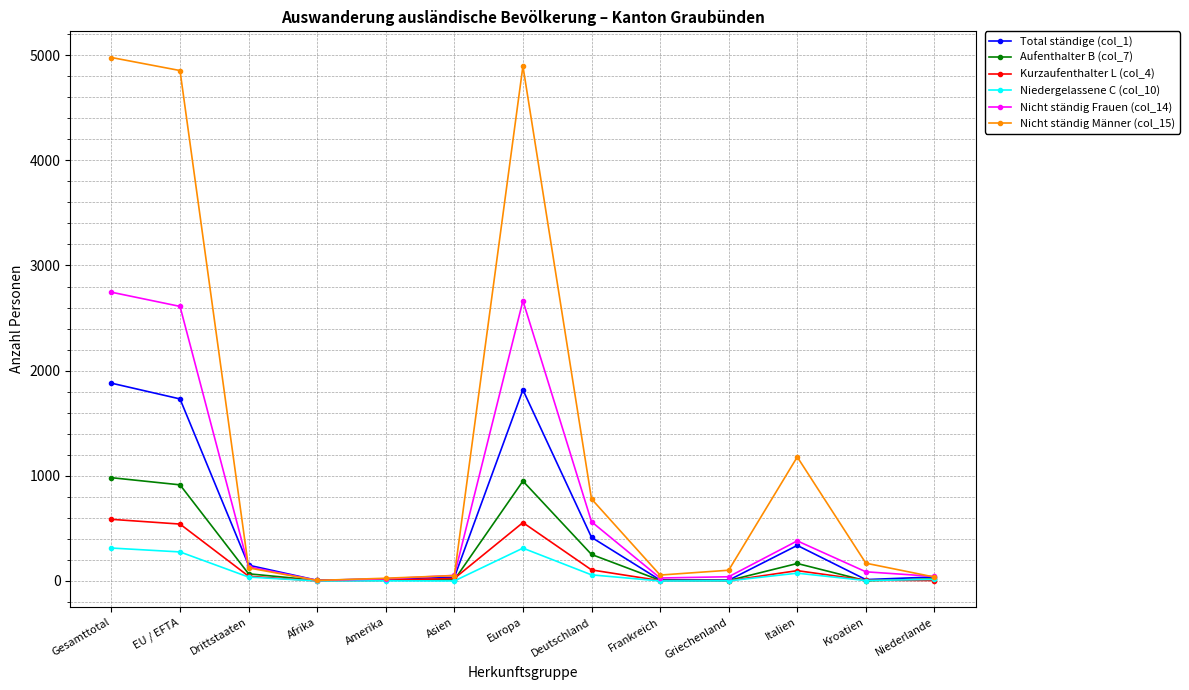

What is the greatest value displayed?

4978